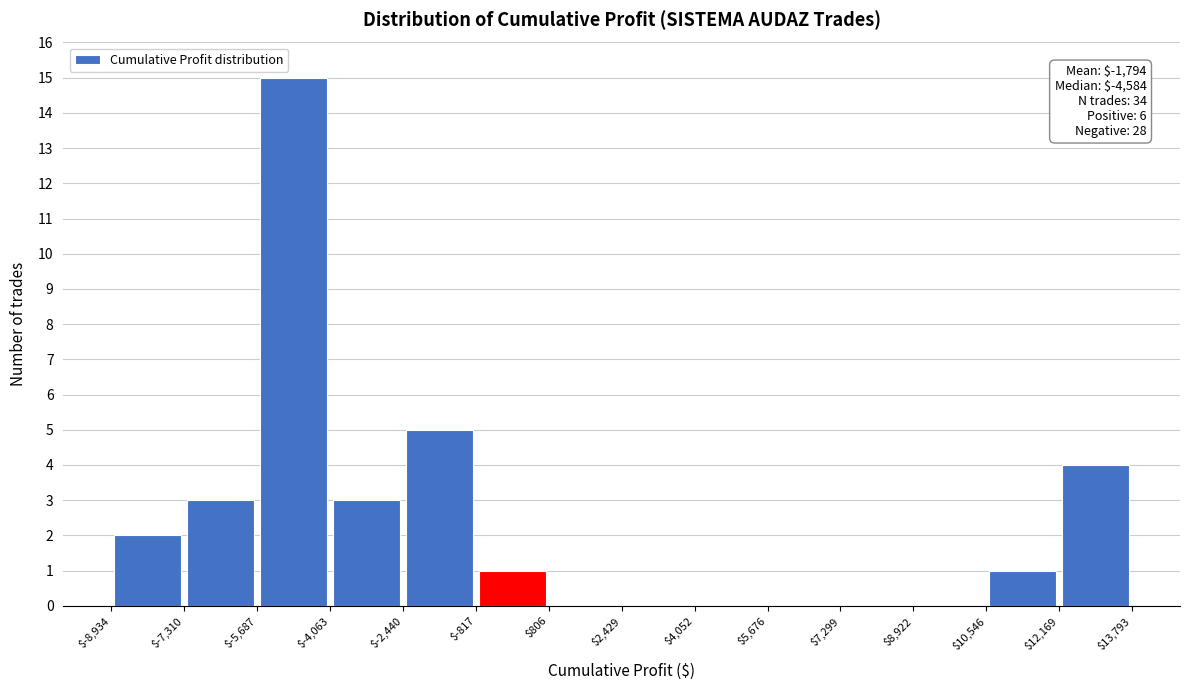

Which range on the x-axis has the tallest bar?

$-5,687 to $-4,063